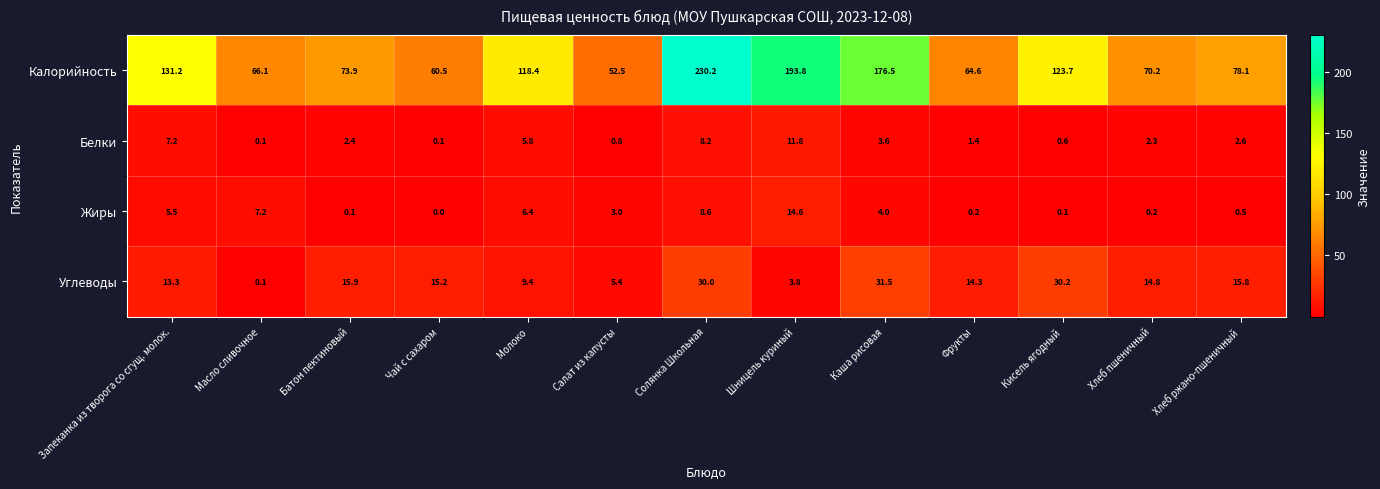

At which category is the sum across all series the highest?

Солянка Школьная